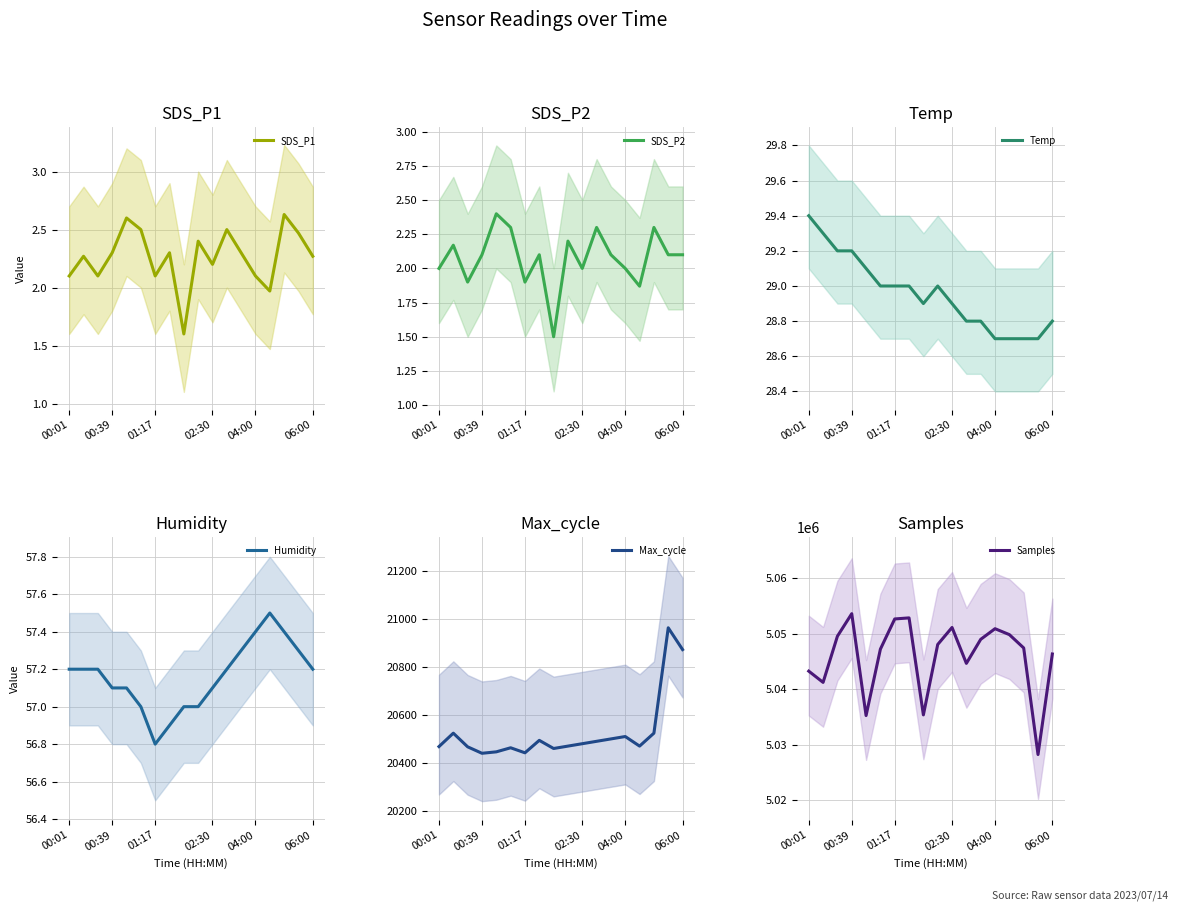

True or false: SDS_P1 has a value of 3.7 at 00:39.

False